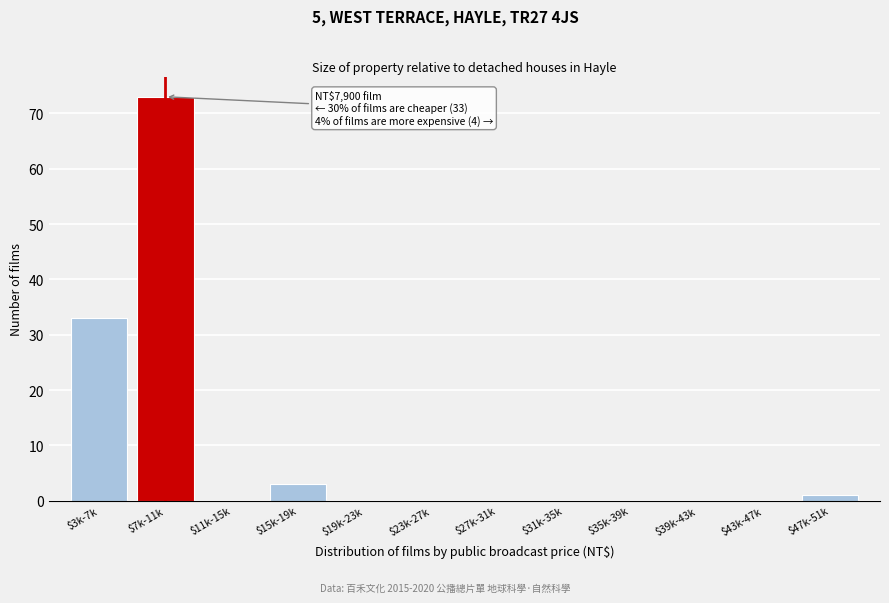

At which label is the value closest to 36?

$3k-7k